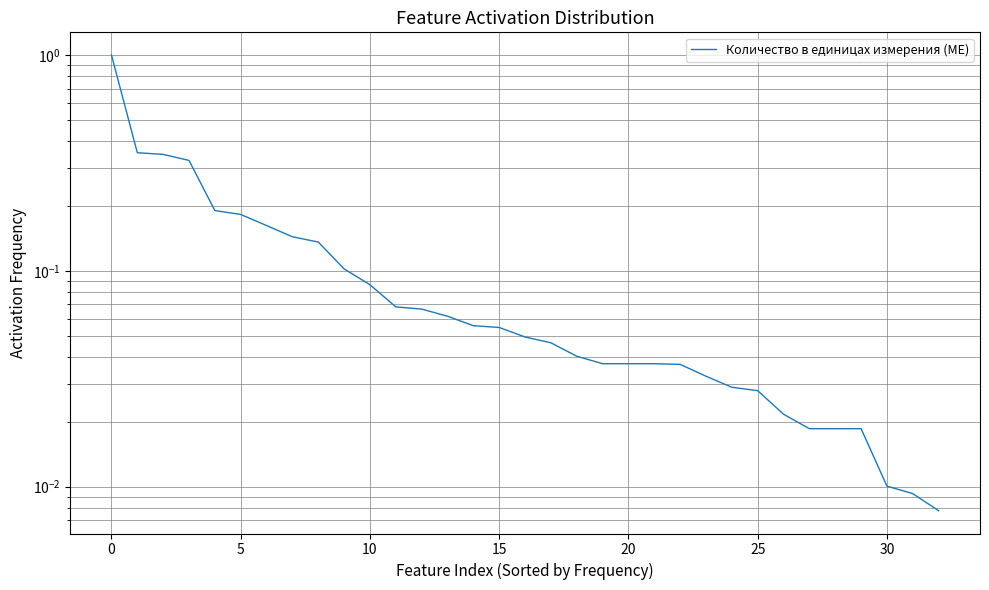

Is this an area chart (filled region under the line)?

No